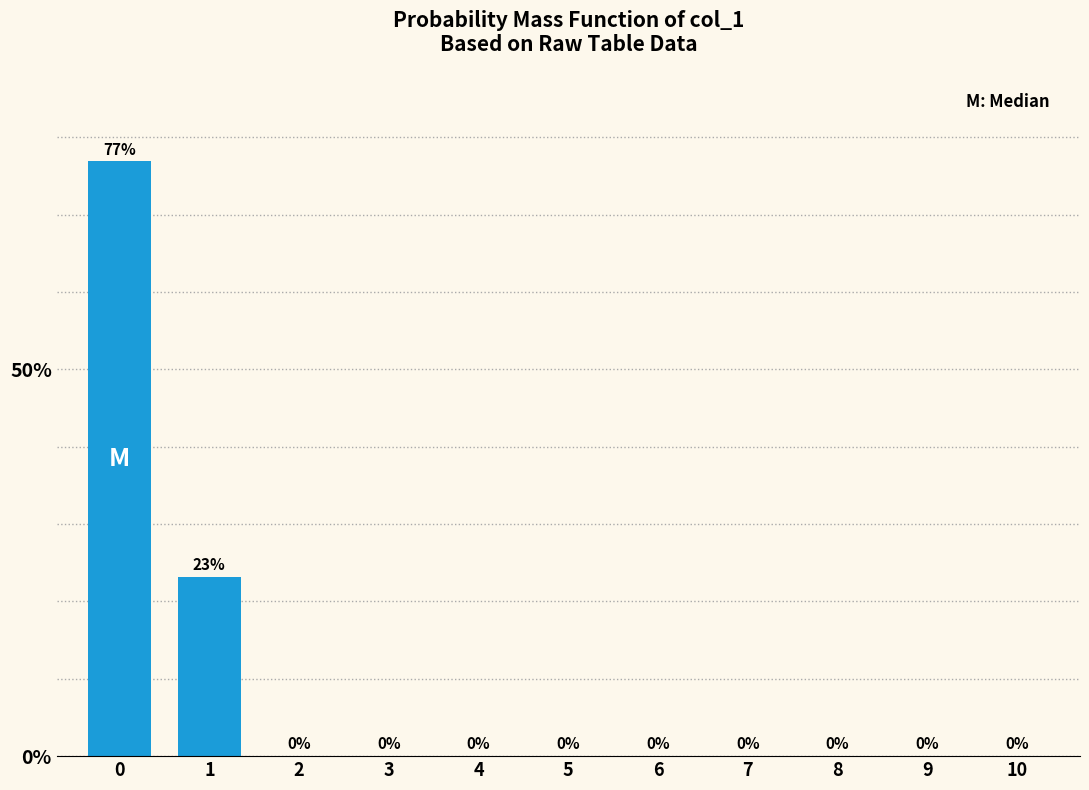

What is the maximum value shown in the chart?

76.9